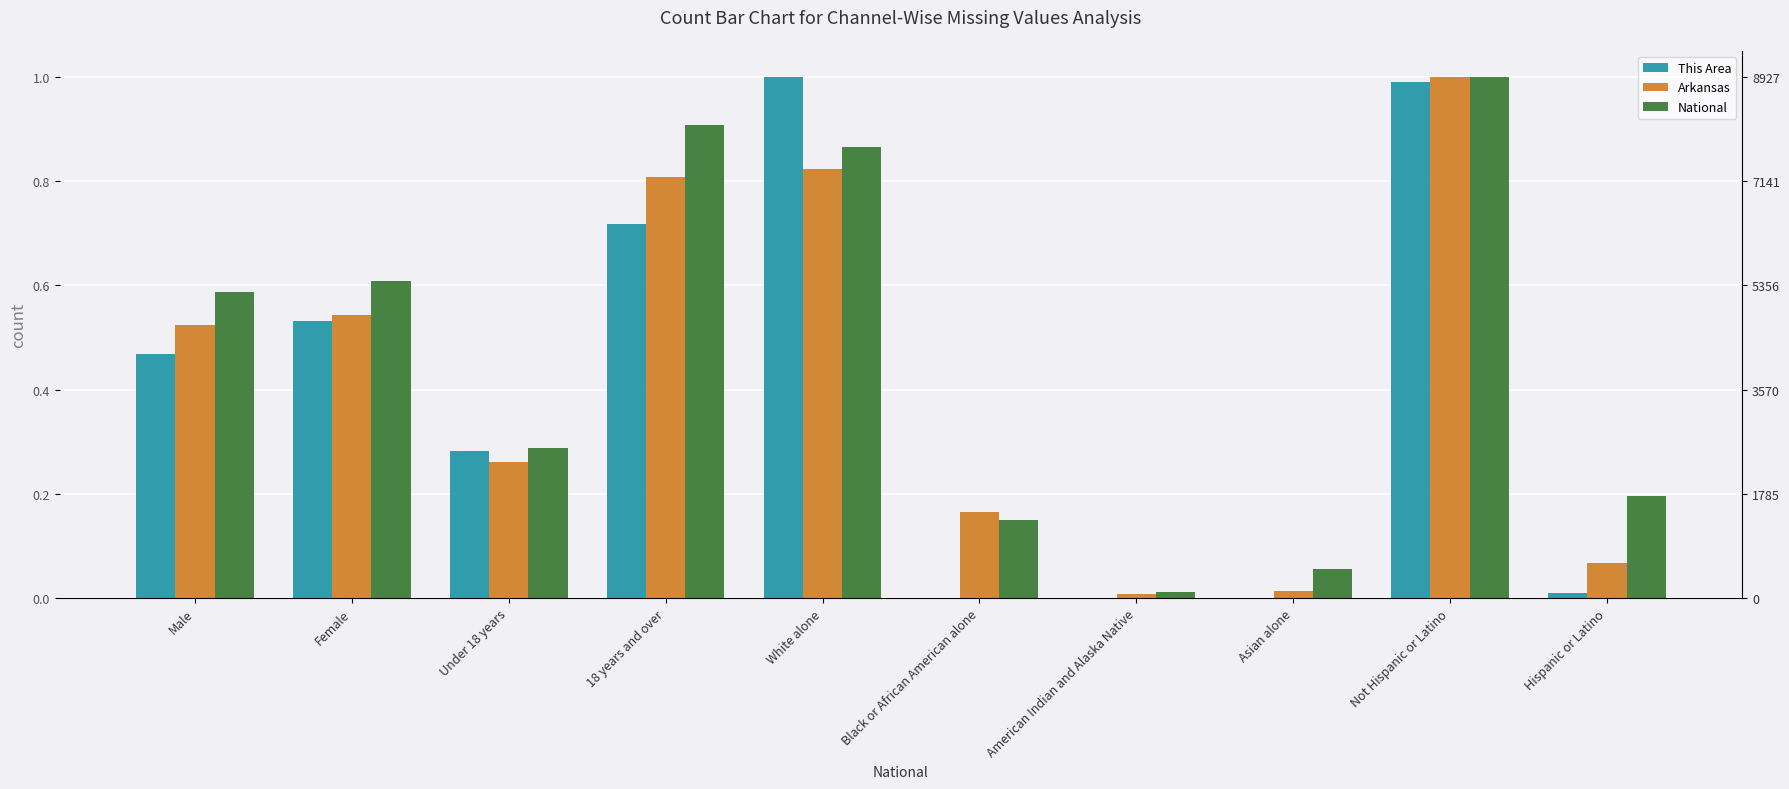

Reading left to right, transcribe all the data shown in this chart.

This Area: Male=0.5	Female=0.5	Under 18 years=0.3	18 years and over=0.7	White alone=1.0	Black or African American alone=0.0	American Indian and Alaska Native=0.0	Asian alone=0.0	Not Hispanic or Latino=1.0	Hispanic or Latino=0.0
Arkansas: Male=0.5	Female=0.5	Under 18 years=0.3	18 years and over=0.8	White alone=0.8	Black or African American alone=0.2	American Indian and Alaska Native=0.0	Asian alone=0.0	Not Hispanic or Latino=1.0	Hispanic or Latino=0.1
National: Male=0.6	Female=0.6	Under 18 years=0.3	18 years and over=0.9	White alone=0.9	Black or African American alone=0.2	American Indian and Alaska Native=0.0	Asian alone=0.1	Not Hispanic or Latino=1.0	Hispanic or Latino=0.2